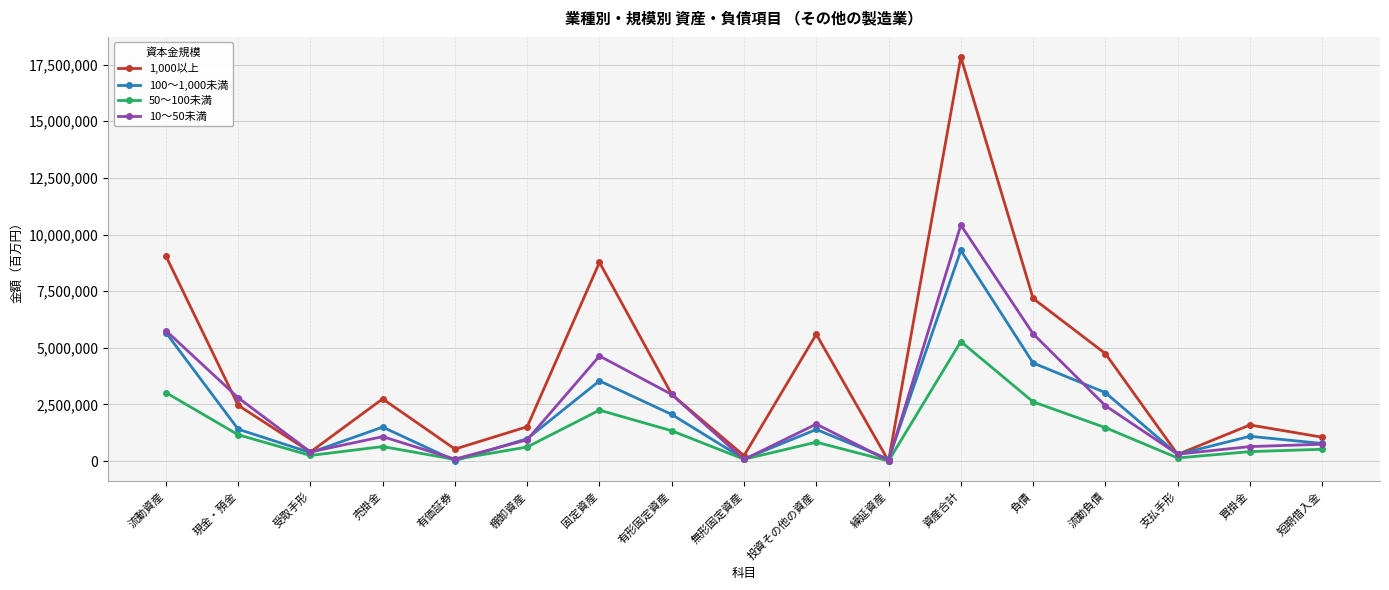

Between 棚卸資産 and 繰延資産, which series saw the biggest shift?

1,000以上